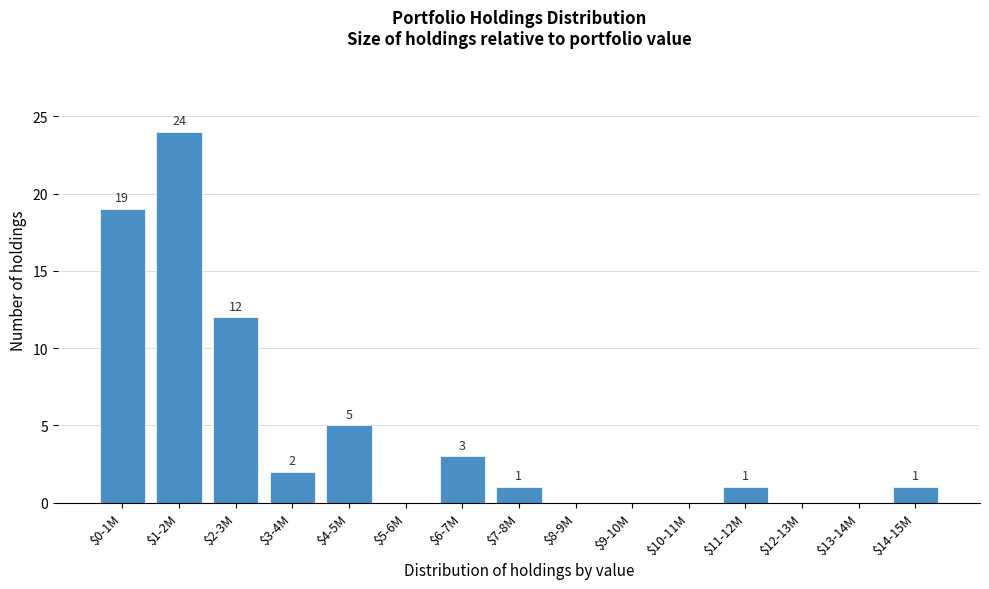

The value at $4-5M is 5. True or false?

True